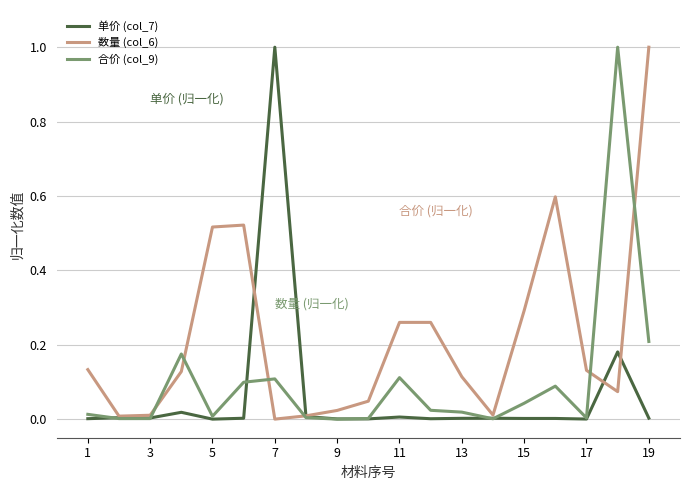

Which series has the largest total across all categories?

数量 (col_6)